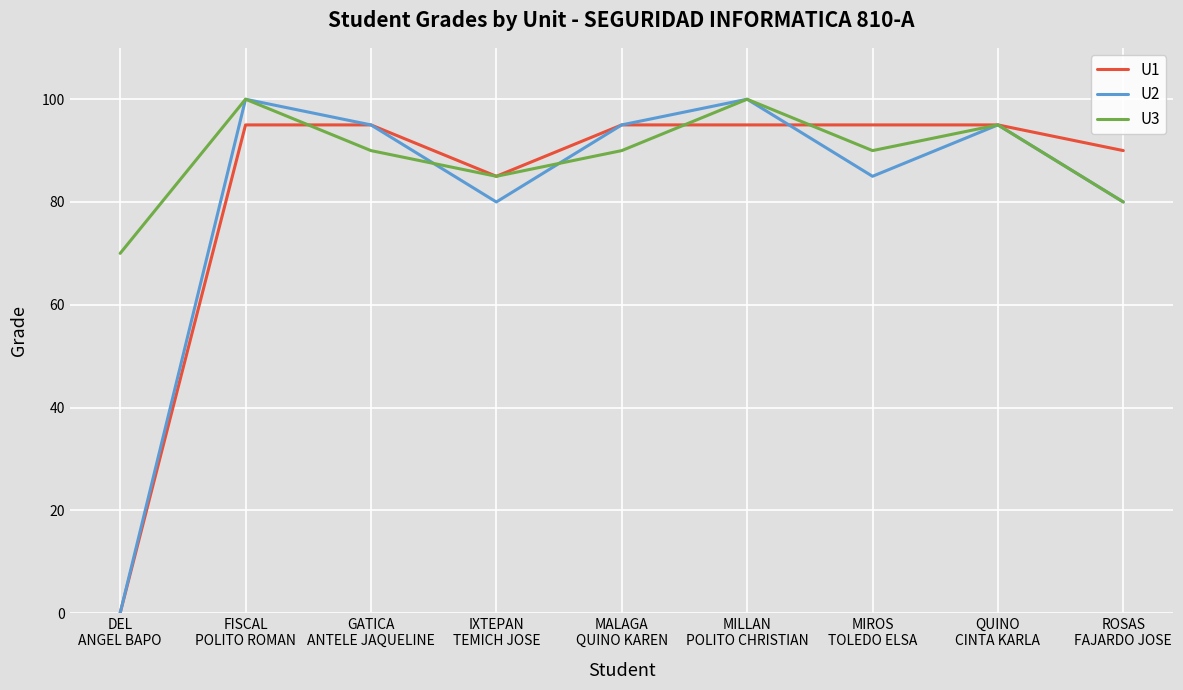

Which category has the lowest value in the U1 series?

DEL
ANGEL BAPO